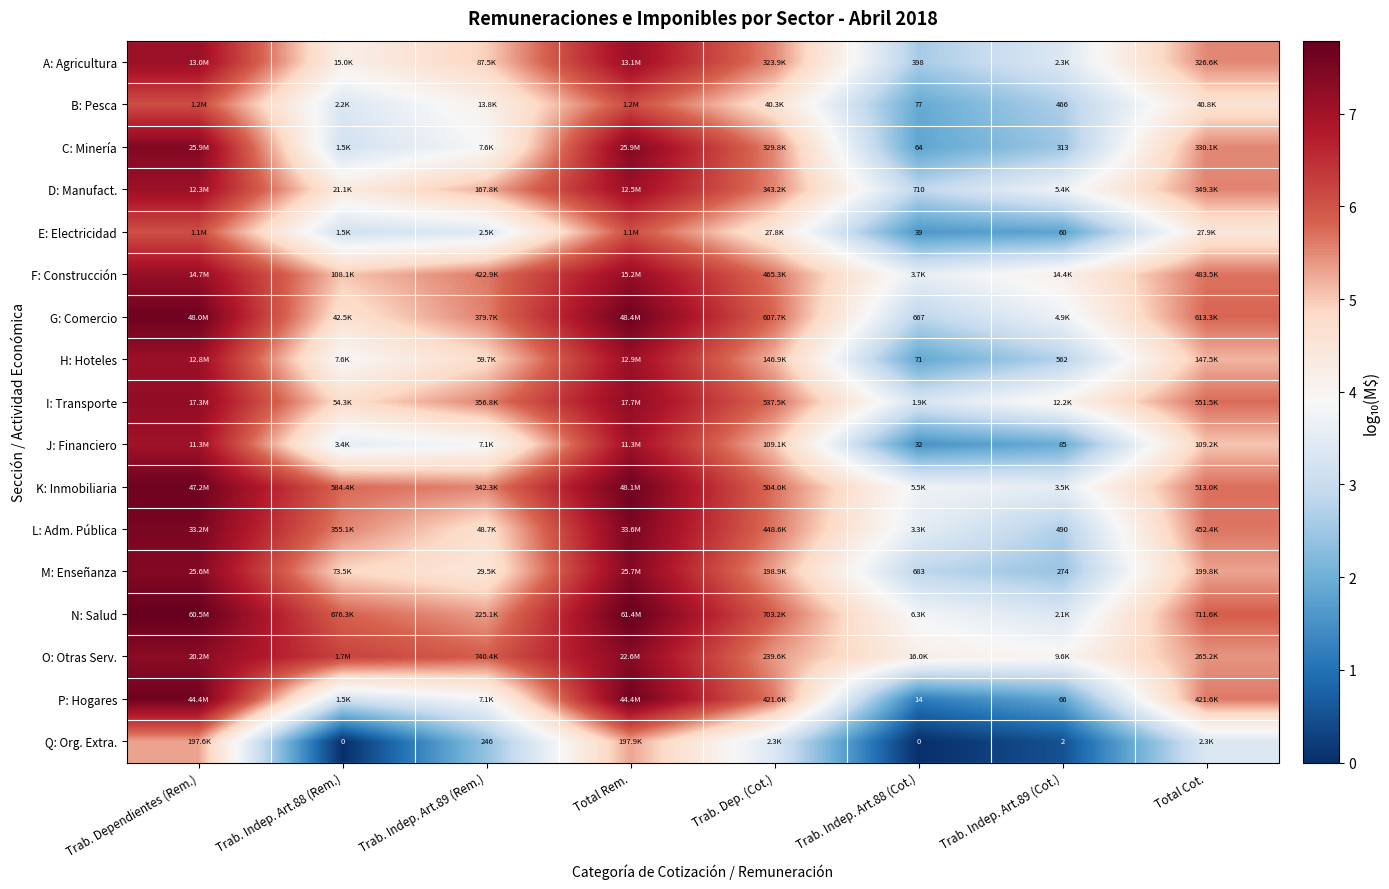

What is the difference between the highest and lowest values at Trab. Indep. Art.89 (Cot.)?

3.6